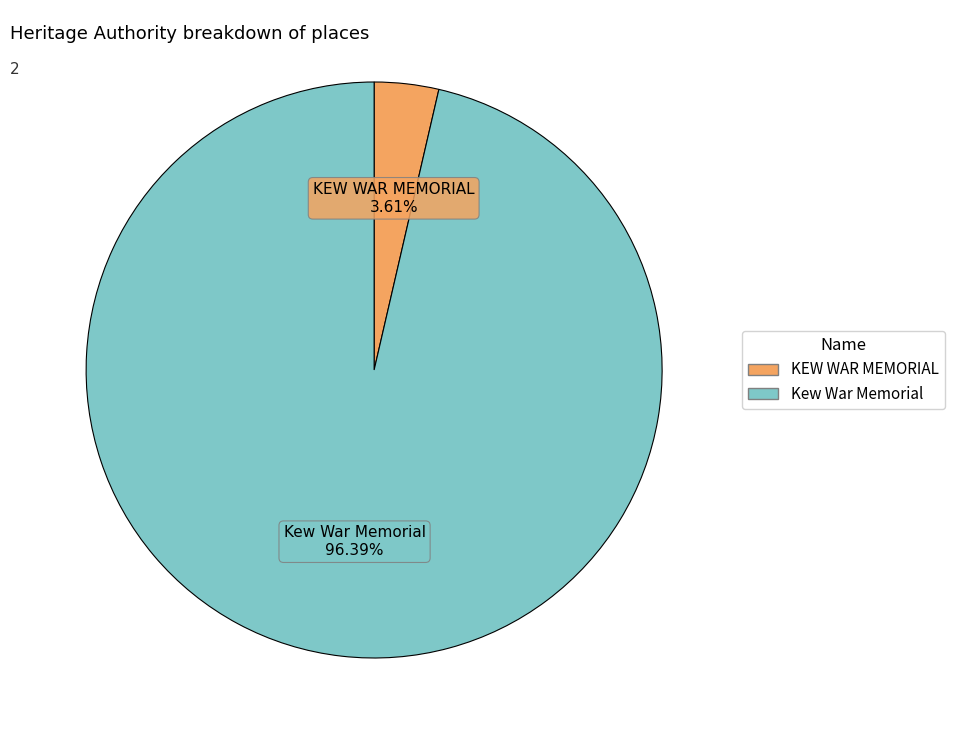

Which has a higher value, KEW WAR MEMORIAL or Kew War Memorial?

Kew War Memorial